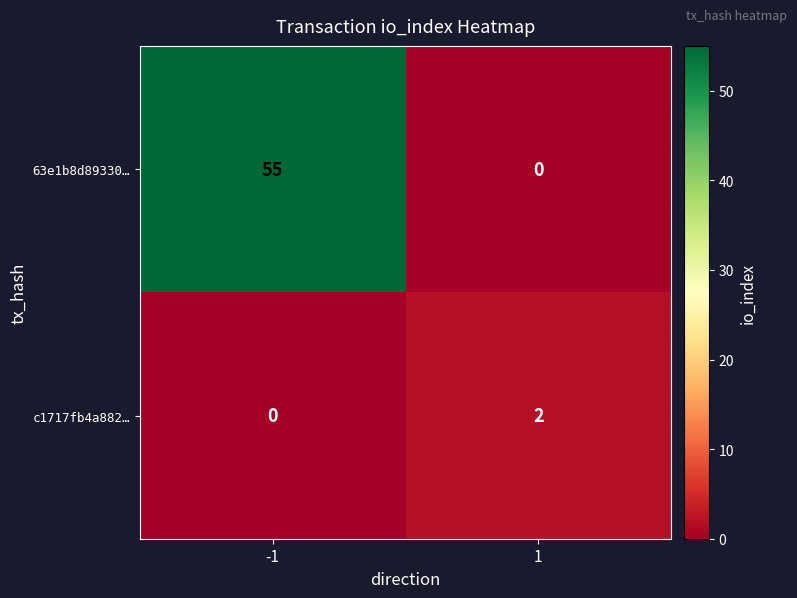

What is the sum of all 63e1b8d89330… values?

55